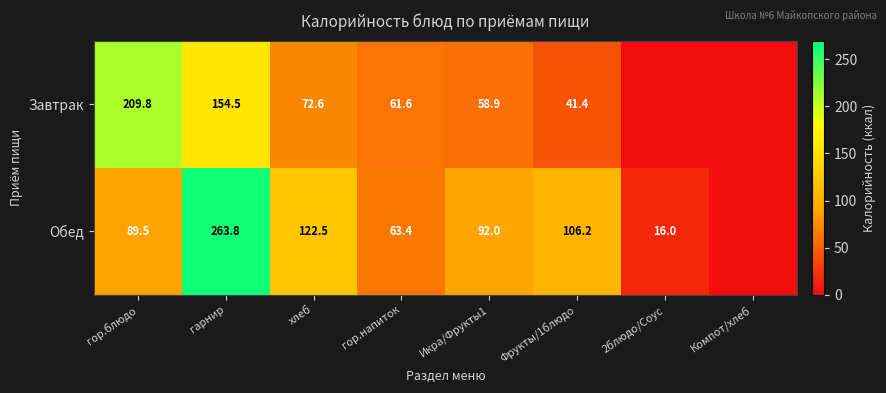

What is the sum of the Завтрак values at Фрукты/1блюдо and Икра/Фрукты1?

100.3